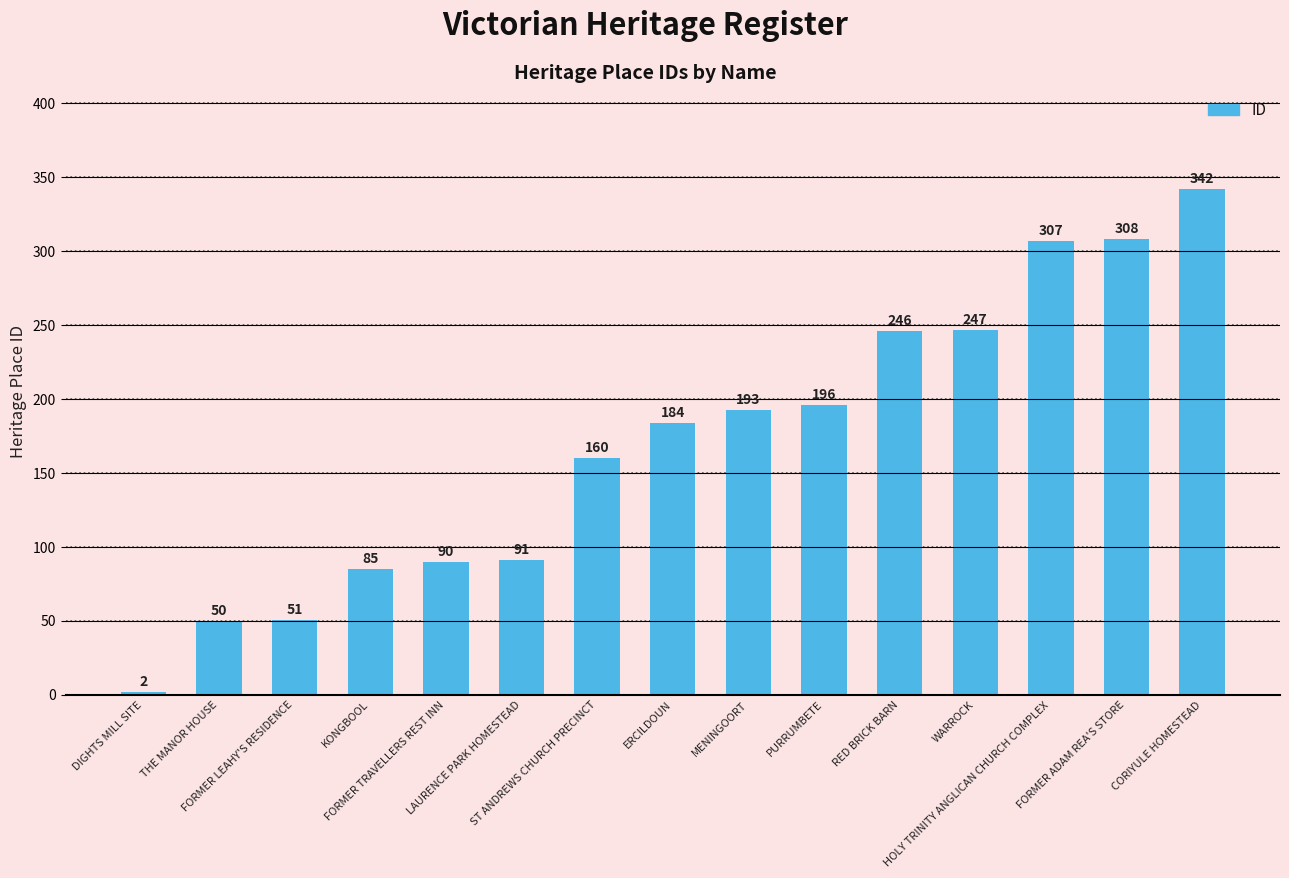

What is the difference between the second highest and minimum values?

306